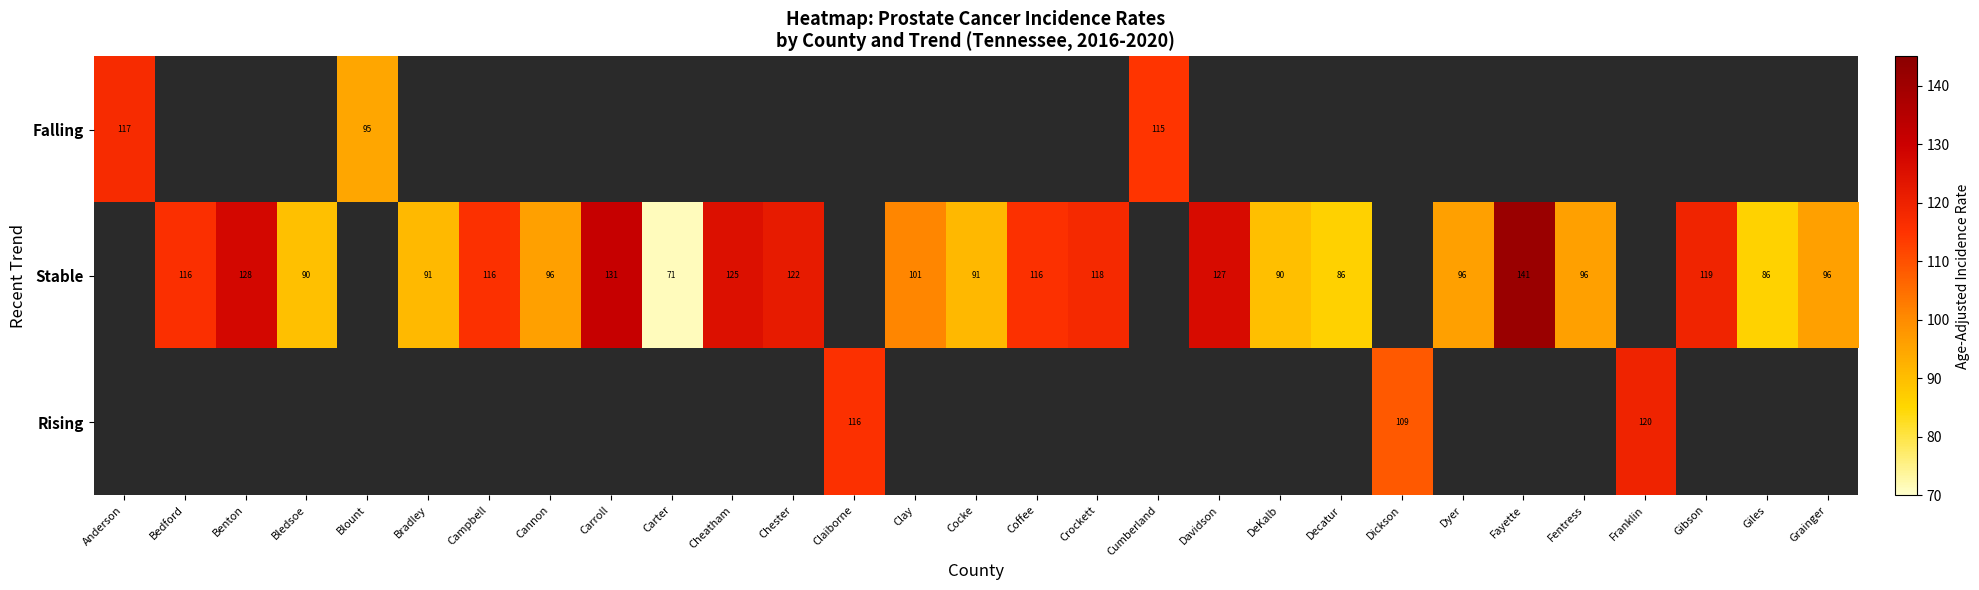

What is the difference between the Stable values at Coffee and Gibson?

3.0